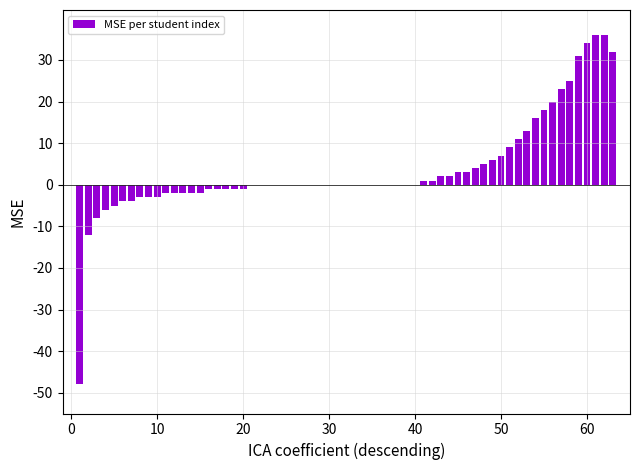

What is the sum of all values?

227